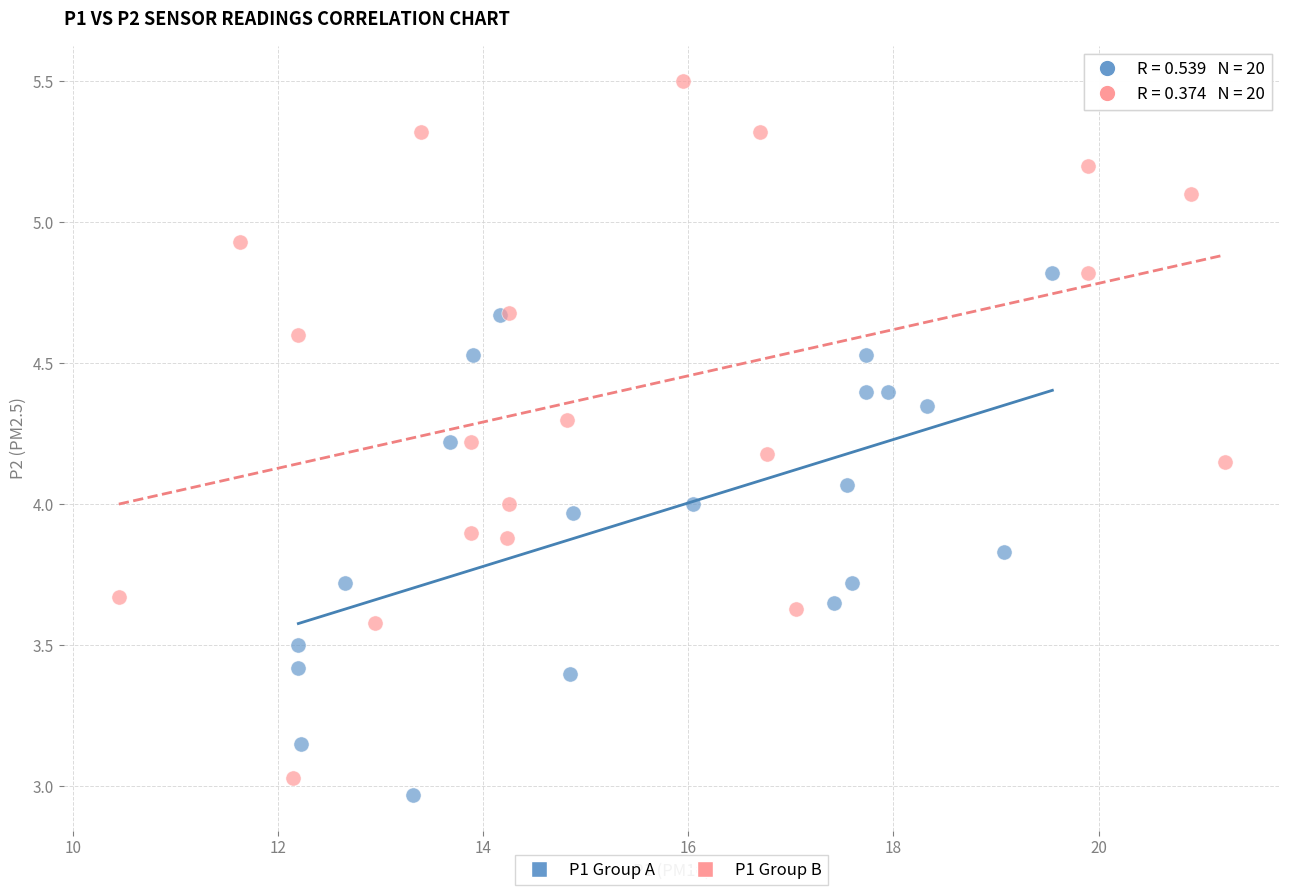

Which series reaches the minimum Y coordinate?

P1 Group A